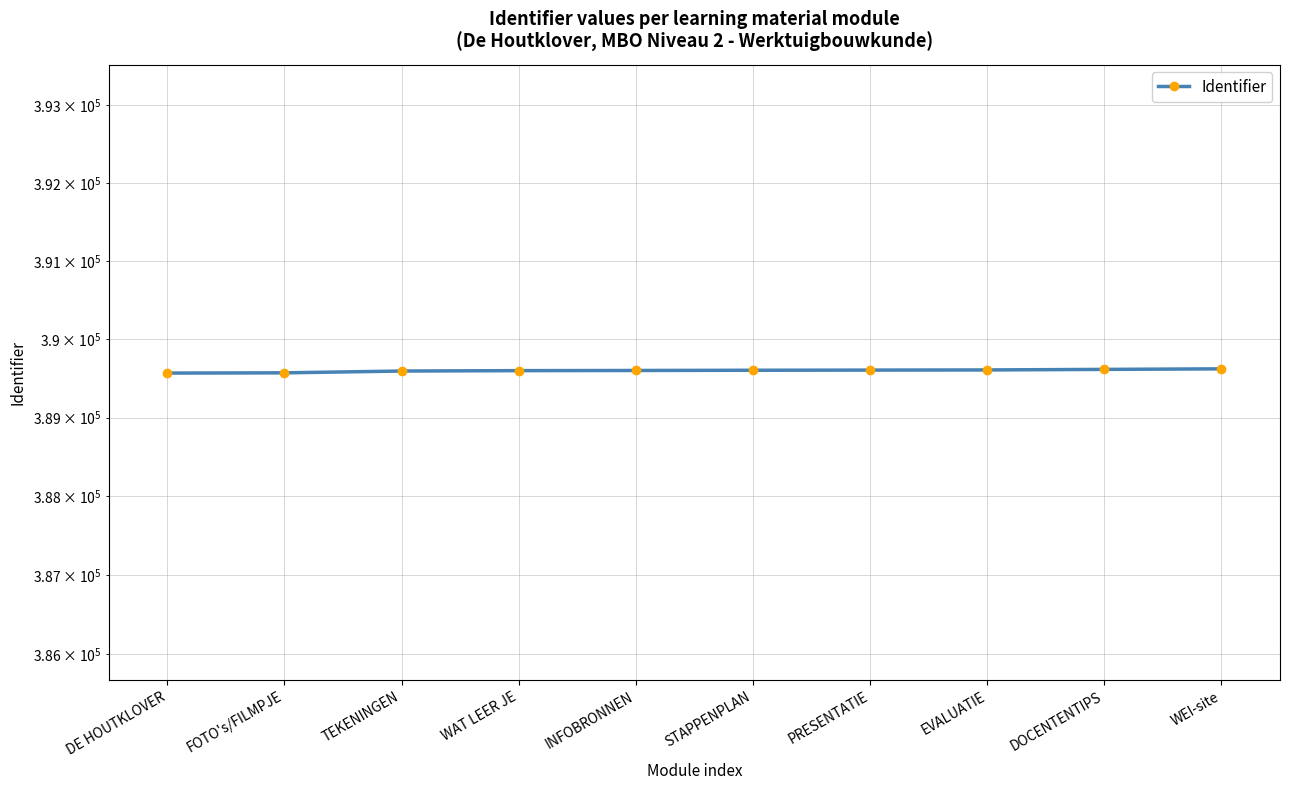

The value at FOTO's/FILMPJE is 225323. True or false?

False